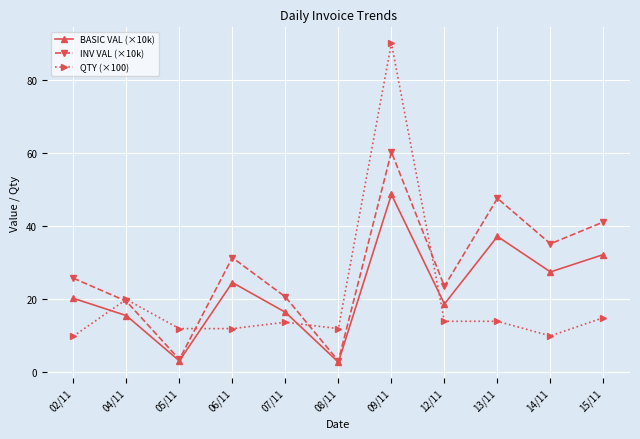

What is the greatest value displayed?

90.1